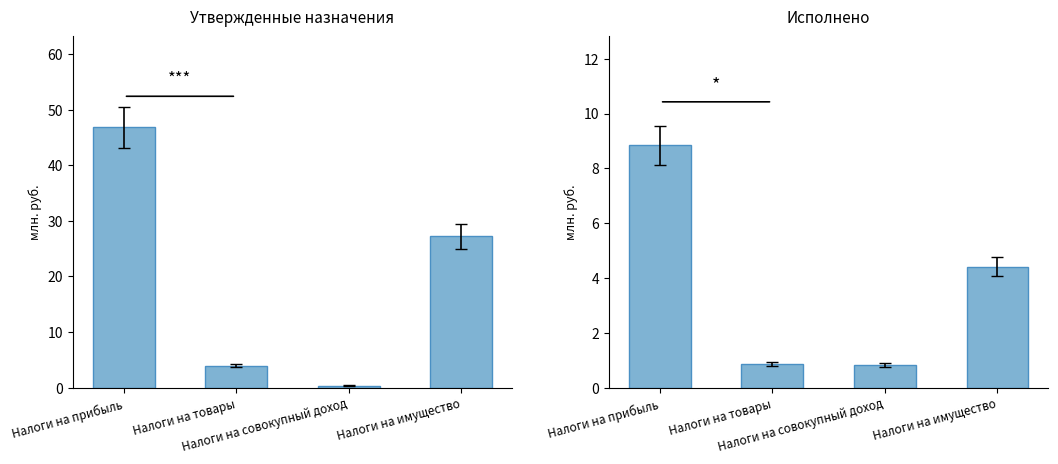

Reading left to right, what are all the values shown in this chart?

Утвержденные бюджетные назначения: 46.8	3.9	0.4	27.2
Исполнено: 8.8	0.9	0.8	4.4